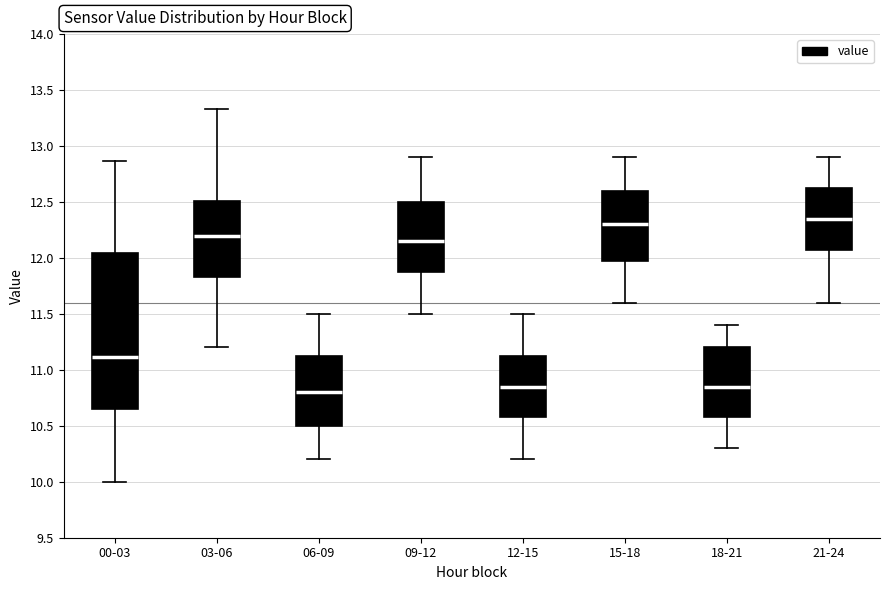

Where does the median line of the box for 00-03 sit on the y-axis? The values are not printed on the chart, so give them approximately, as read against the axis.

11.10